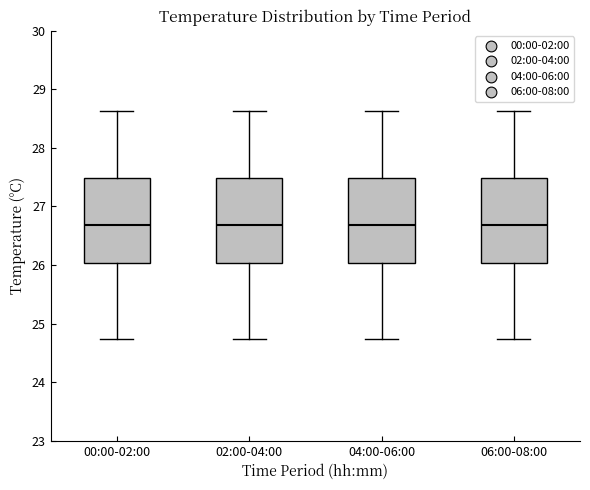

Where does the median line of the box for 04:00-06:00 sit on the y-axis? The values are not printed on the chart, so give them approximately, as read against the axis.

26.7